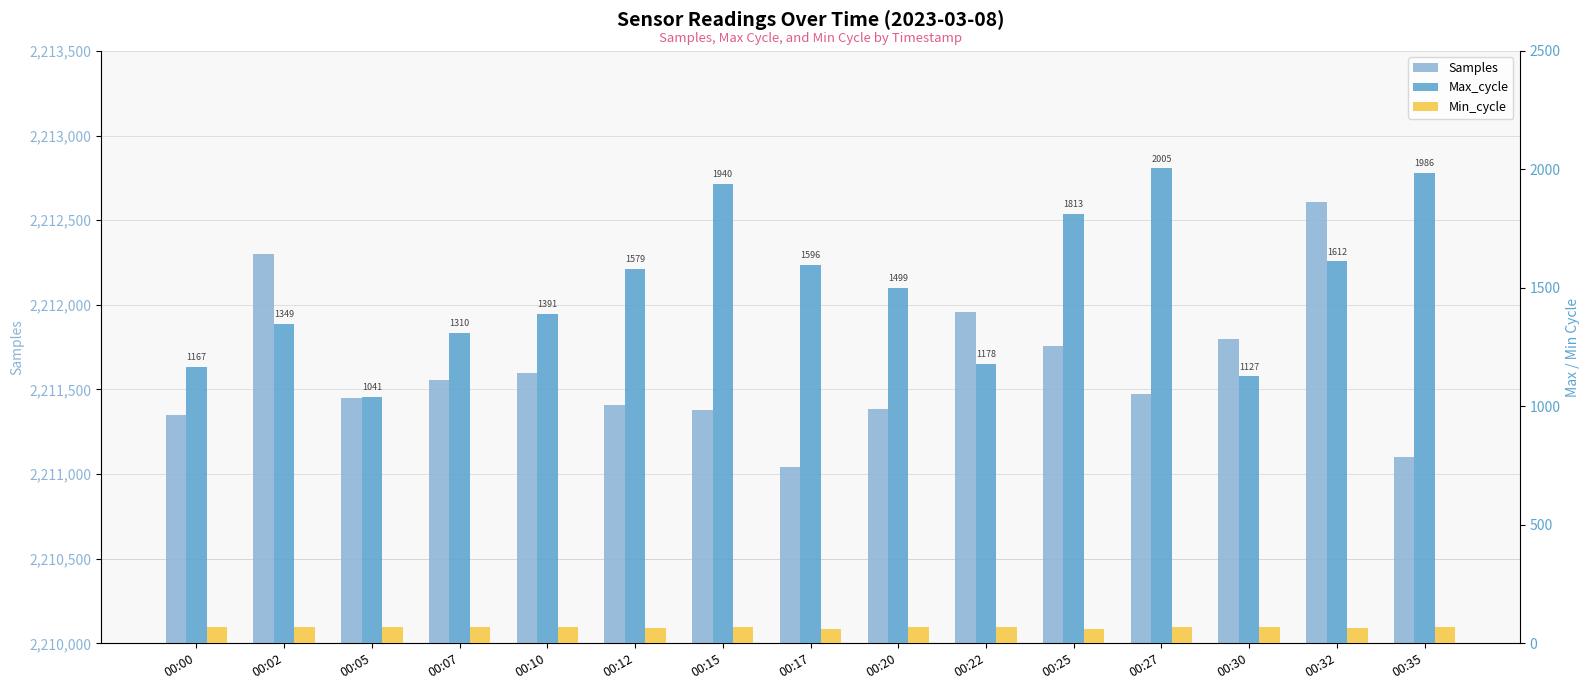

At which category is the sum across all series the highest?

00:32